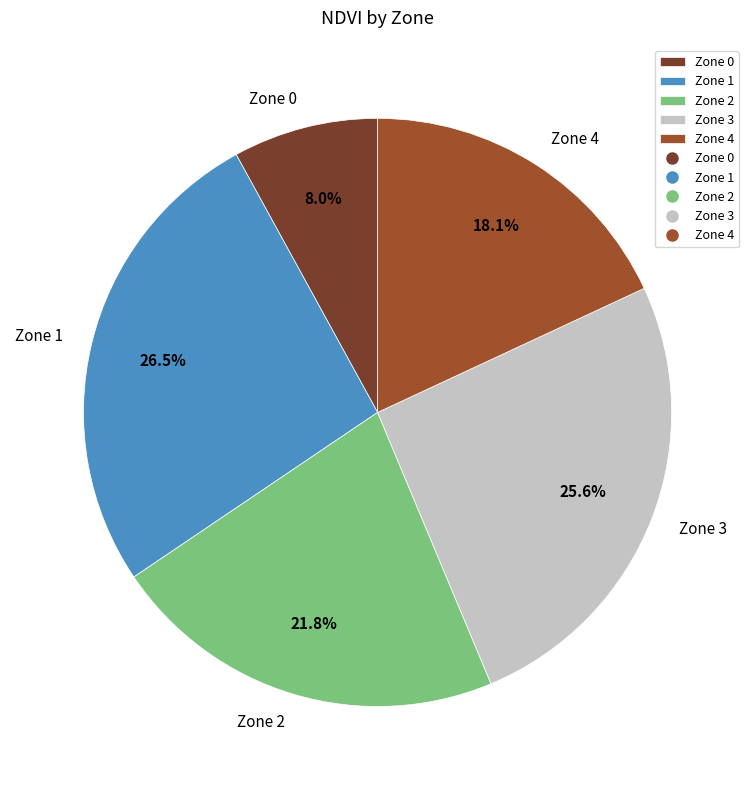

To the nearest percent, what portion does Zone 4 represent?

18%